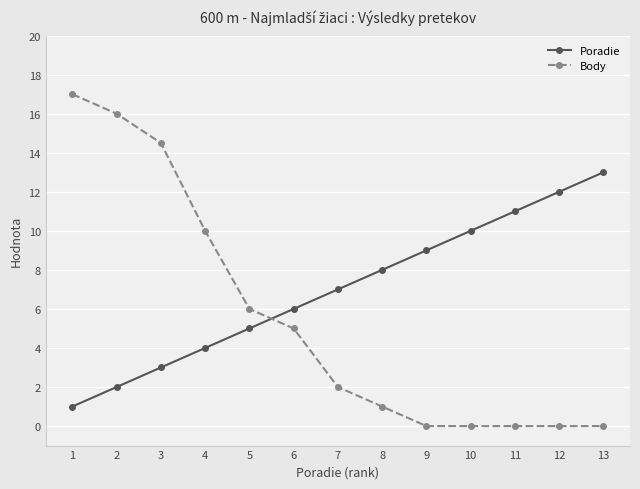

How many lines are shown in the chart?

2